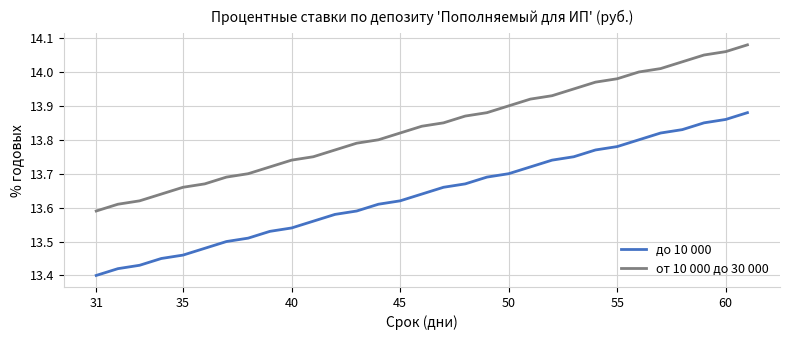

True or false: до 10 000 and от 10 000 до 30 000 cross at least once.

False